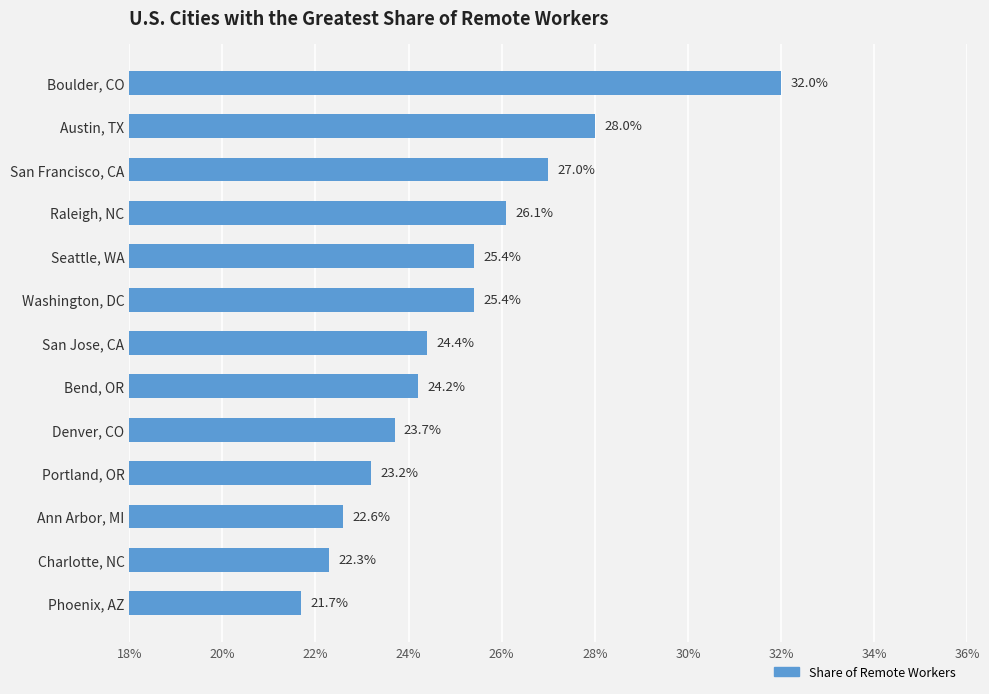

Are the bars horizontal?

Yes